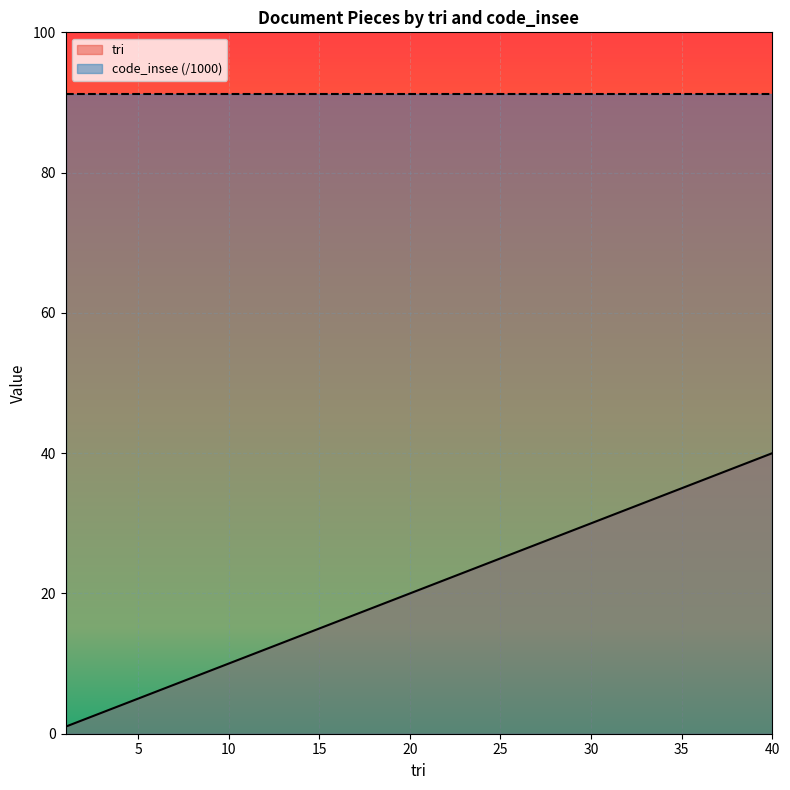

Count the number of data series in this chart.

2